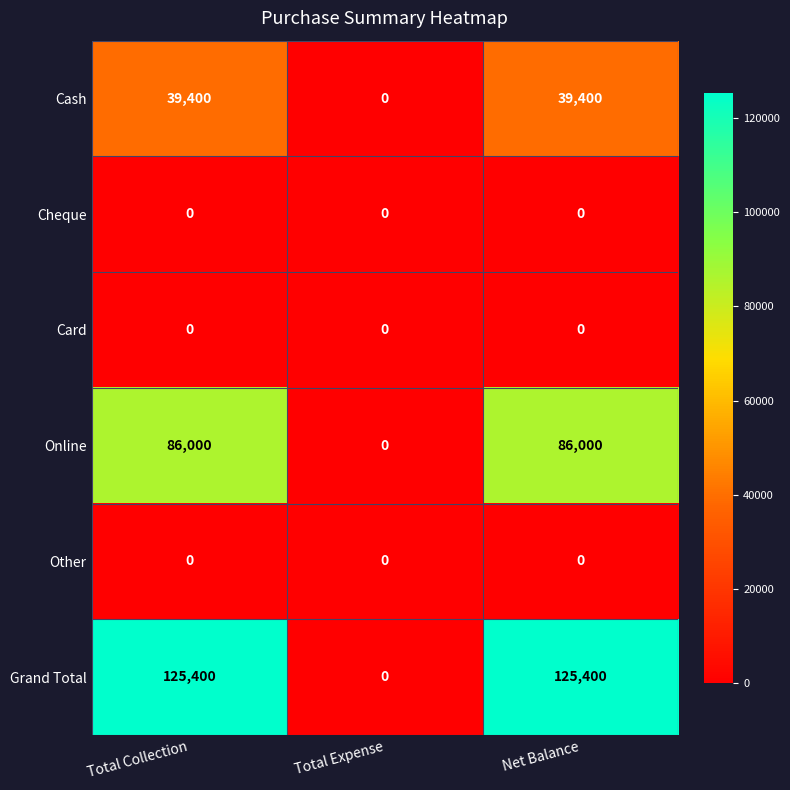

What is the average value of the Grand Total series?

83600